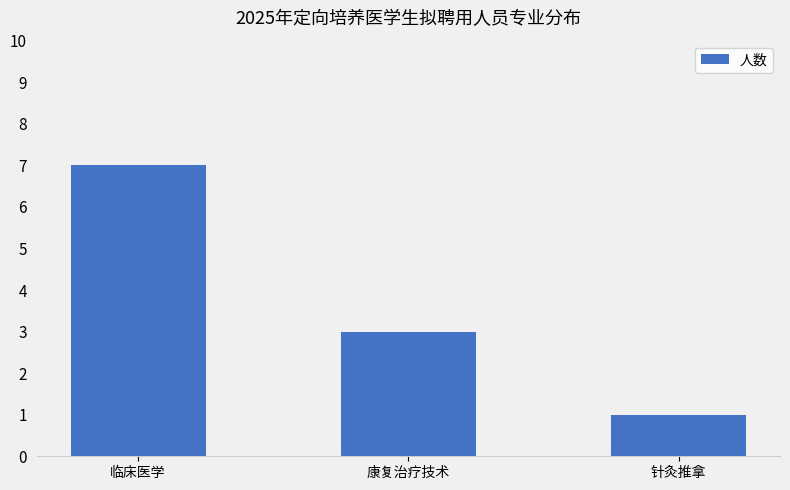

What value does the data have at 临床医学?

7